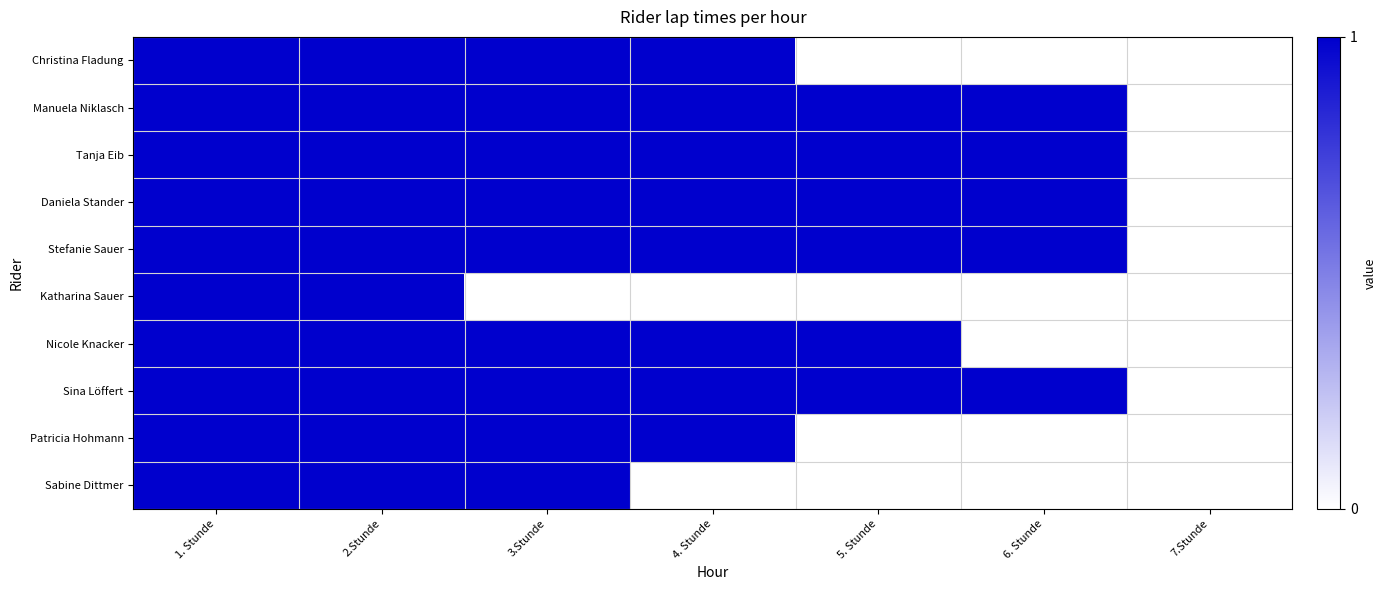

Reading right to left, extract all data points from this chart.

Christina Fladung: 7.Stunde=0	6. Stunde=0	5. Stunde=0	4. Stunde=1	3.Stunde=1	2.Stunde=1	1. Stunde=1
Manuela Niklasch: 7.Stunde=0	6. Stunde=1	5. Stunde=1	4. Stunde=1	3.Stunde=1	2.Stunde=1	1. Stunde=1
Tanja Eib: 7.Stunde=0	6. Stunde=1	5. Stunde=1	4. Stunde=1	3.Stunde=1	2.Stunde=1	1. Stunde=1
Daniela Stander: 7.Stunde=0	6. Stunde=1	5. Stunde=1	4. Stunde=1	3.Stunde=1	2.Stunde=1	1. Stunde=1
Stefanie Sauer: 7.Stunde=0	6. Stunde=1	5. Stunde=1	4. Stunde=1	3.Stunde=1	2.Stunde=1	1. Stunde=1
Katharina Sauer: 7.Stunde=0	6. Stunde=0	5. Stunde=0	4. Stunde=0	3.Stunde=0	2.Stunde=1	1. Stunde=1
Nicole Knacker: 7.Stunde=0	6. Stunde=0	5. Stunde=1	4. Stunde=1	3.Stunde=1	2.Stunde=1	1. Stunde=1
Sina Löffert: 7.Stunde=0	6. Stunde=1	5. Stunde=1	4. Stunde=1	3.Stunde=1	2.Stunde=1	1. Stunde=1
Patricia Hohmann: 7.Stunde=0	6. Stunde=0	5. Stunde=0	4. Stunde=1	3.Stunde=1	2.Stunde=1	1. Stunde=1
Sabine Dittmer: 7.Stunde=0	6. Stunde=0	5. Stunde=0	4. Stunde=0	3.Stunde=1	2.Stunde=1	1. Stunde=1